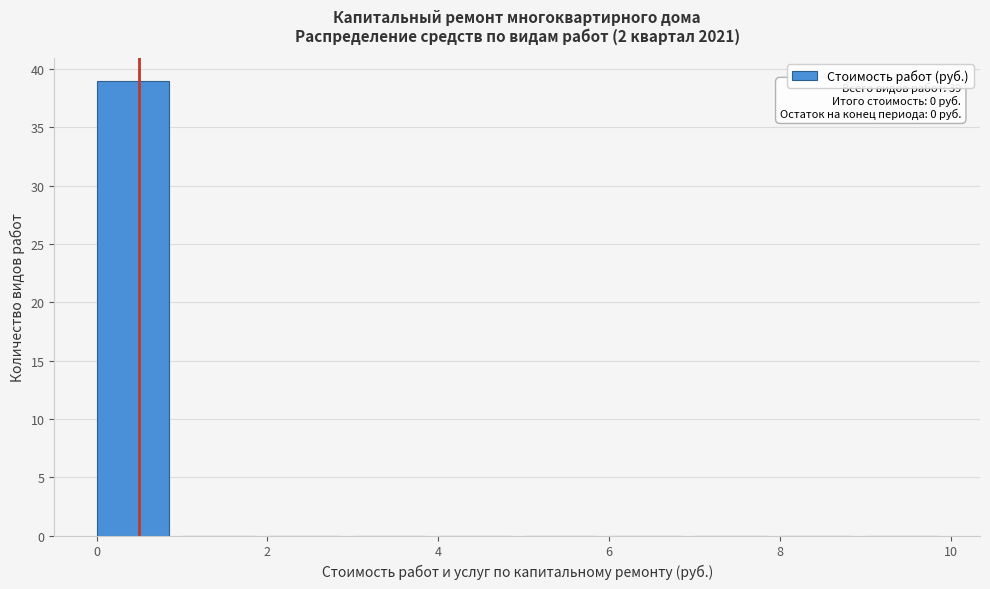

Which range on the x-axis has the tallest bar?

0 to 1